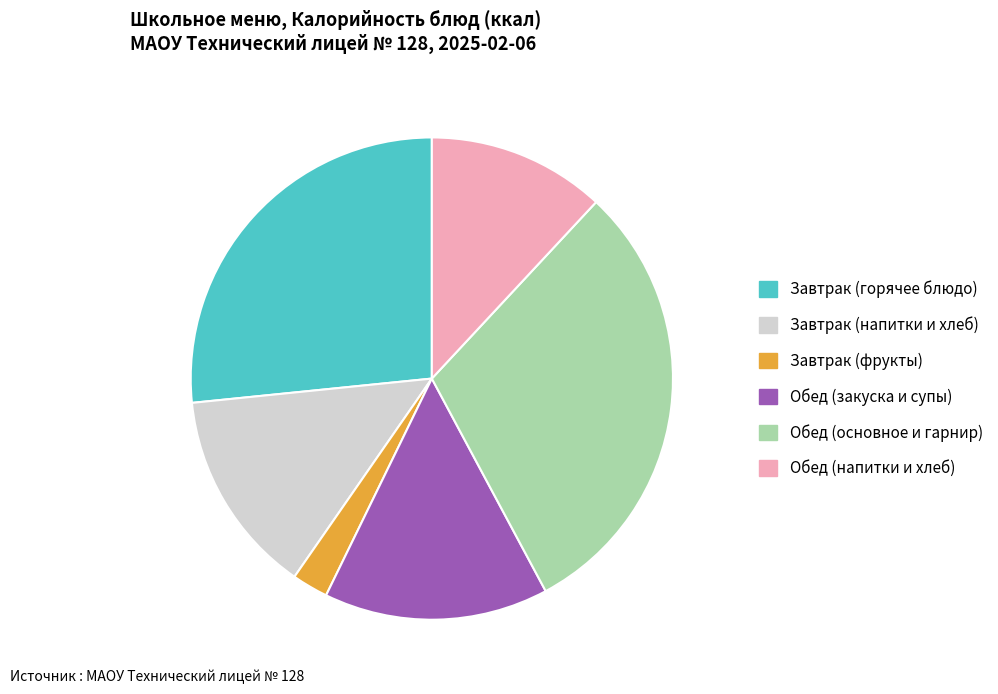

Which slice is the largest?

Обед (основное и гарнир)